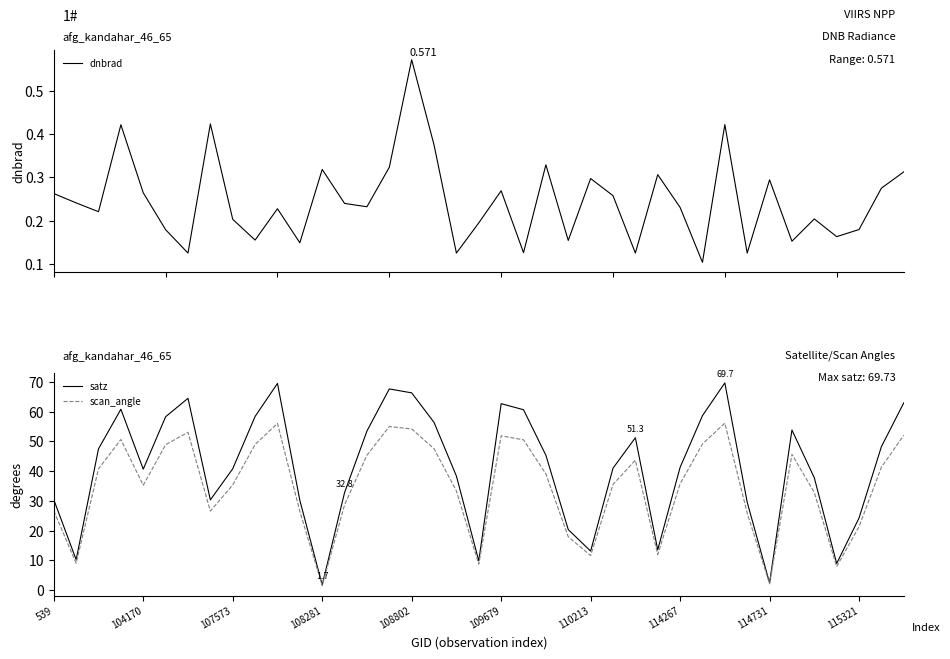

List the series in order of their peak value, highest first.

satz, scan_angle, dnbrad